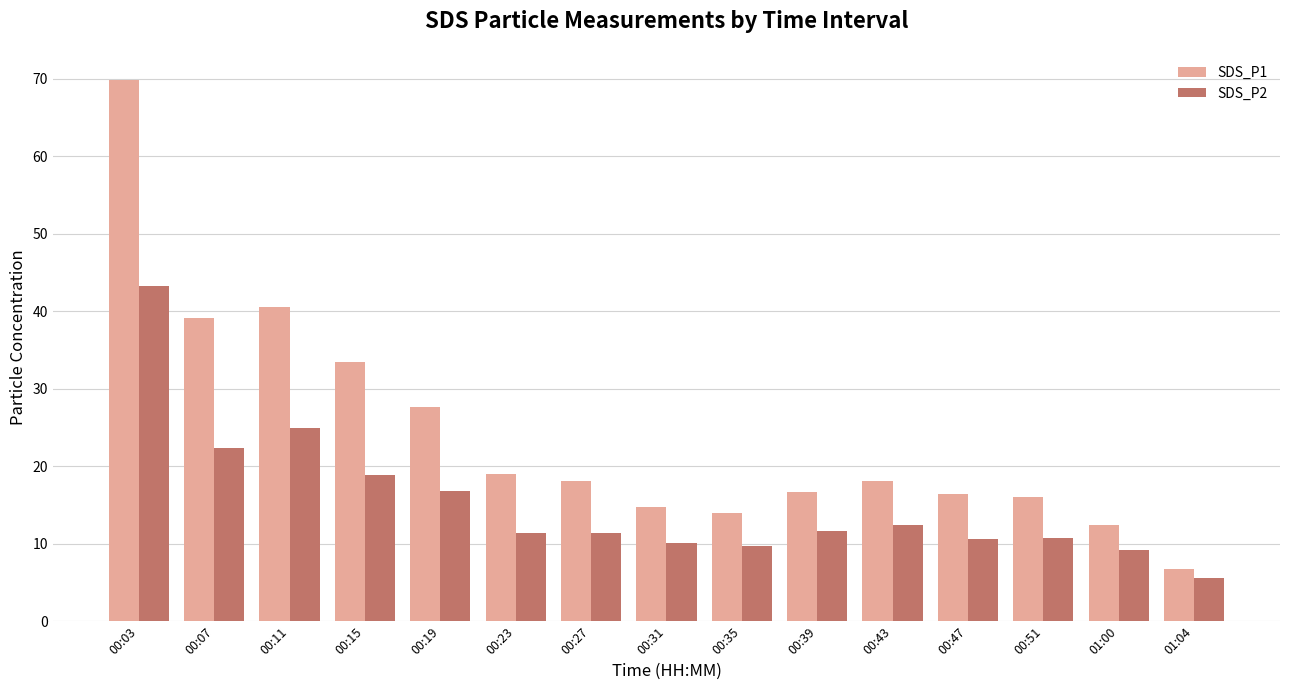

What is the average value of the SDS_P2 series?

15.2